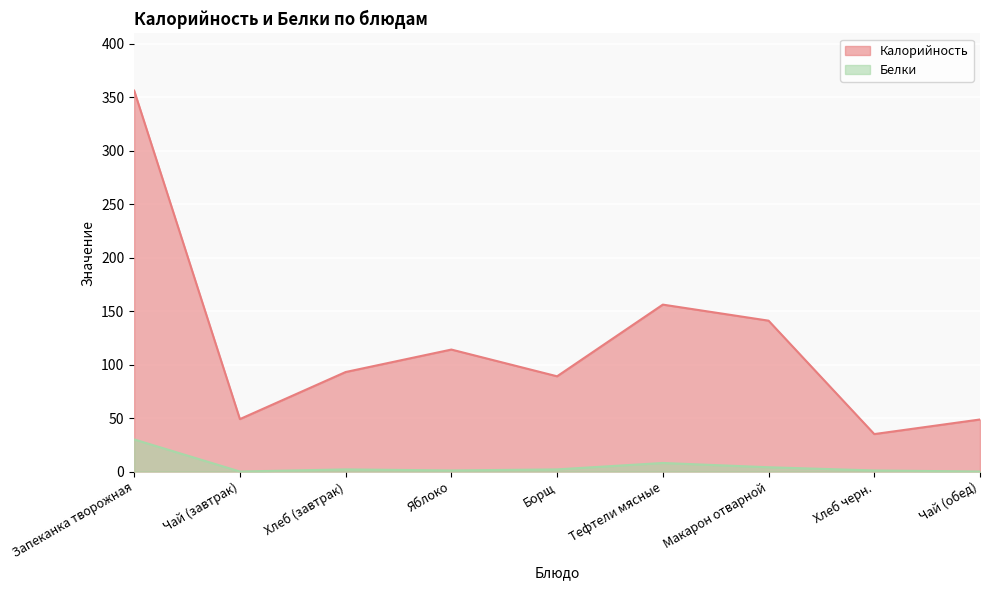

What is the average value of the Белки series?

5.3